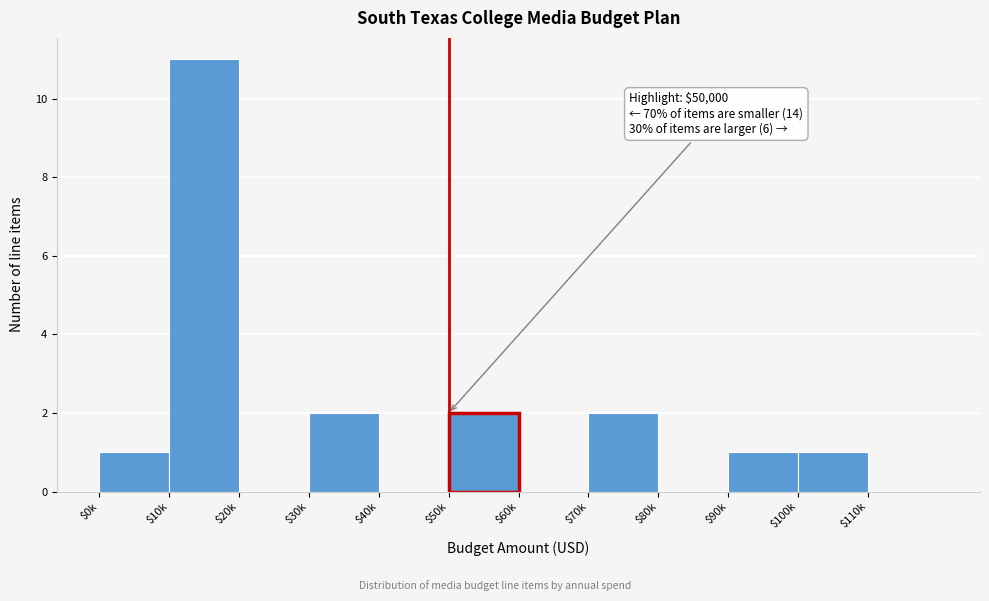

What is the greatest value displayed?

11